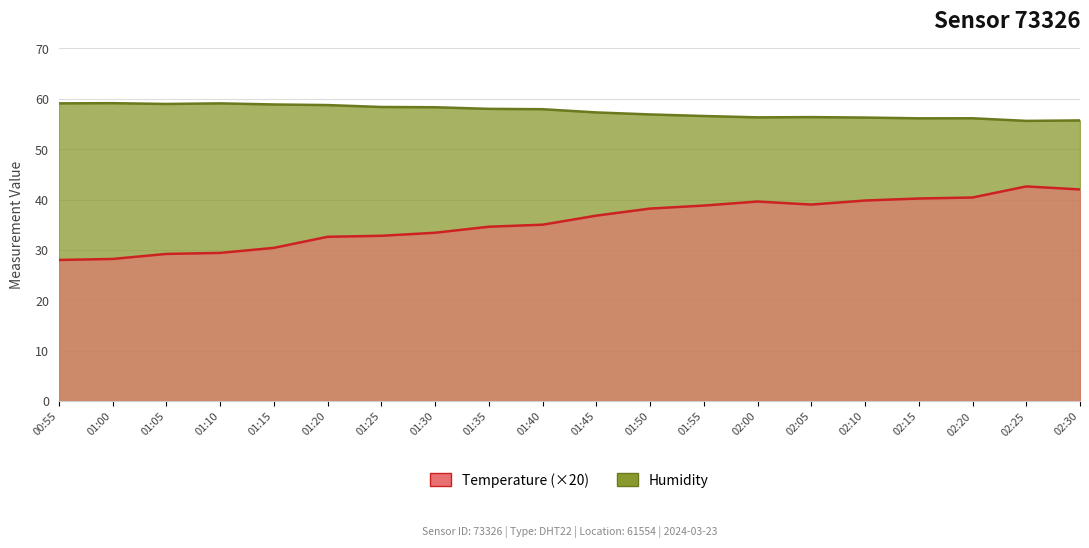

At 01:00, list the series in order from largest to smallest.

humidity, temperature